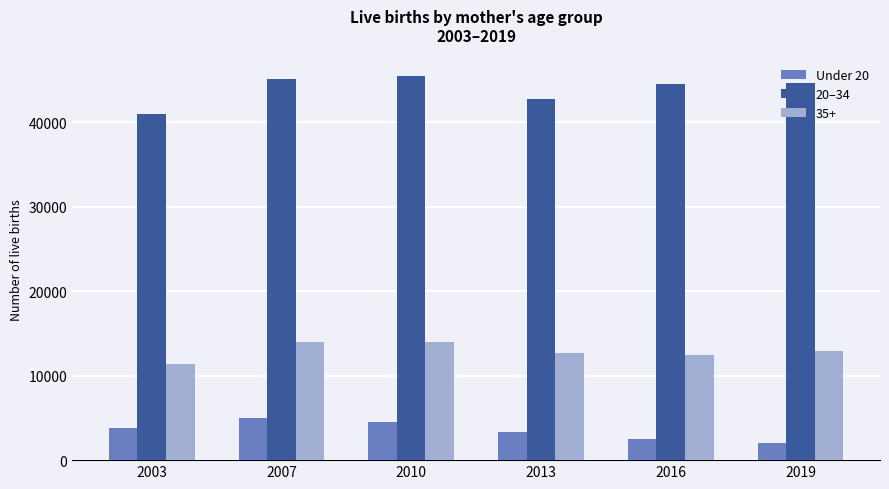

What is the sum of all Under 20 values?

21066